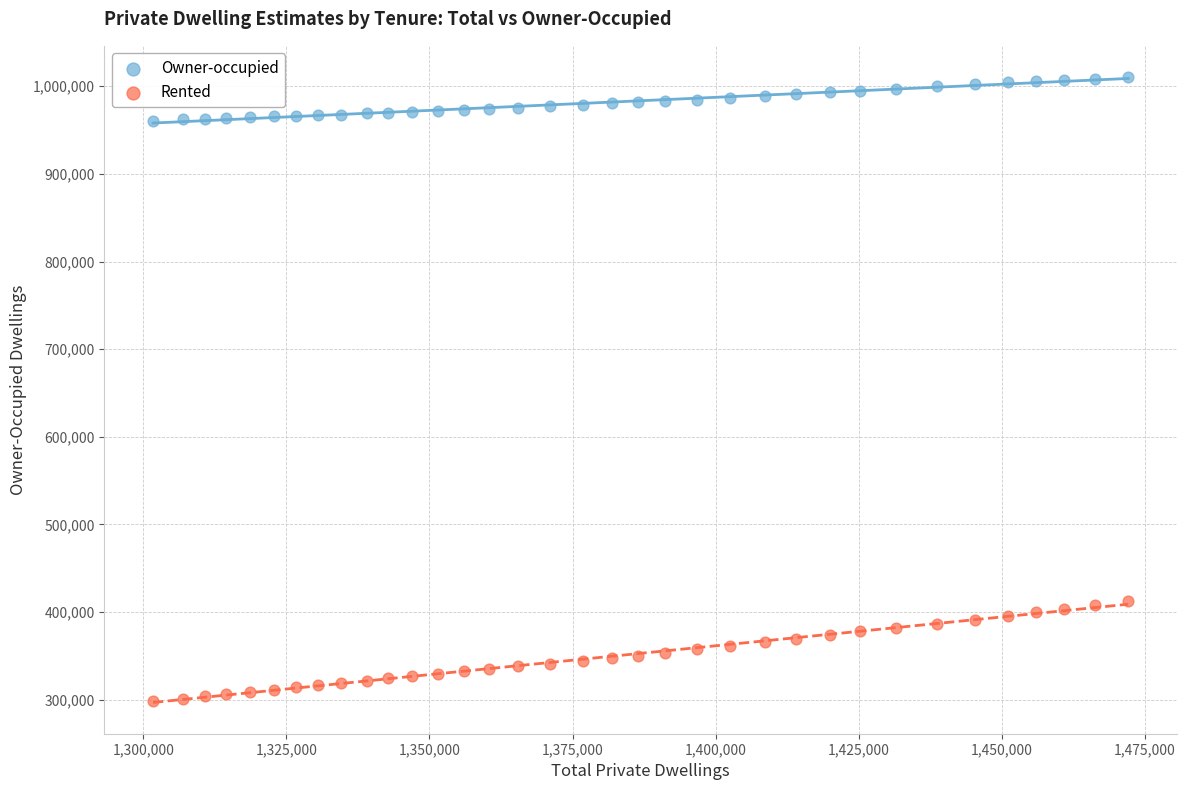

What is the X range (max minus min) for the scatter plot?

170400